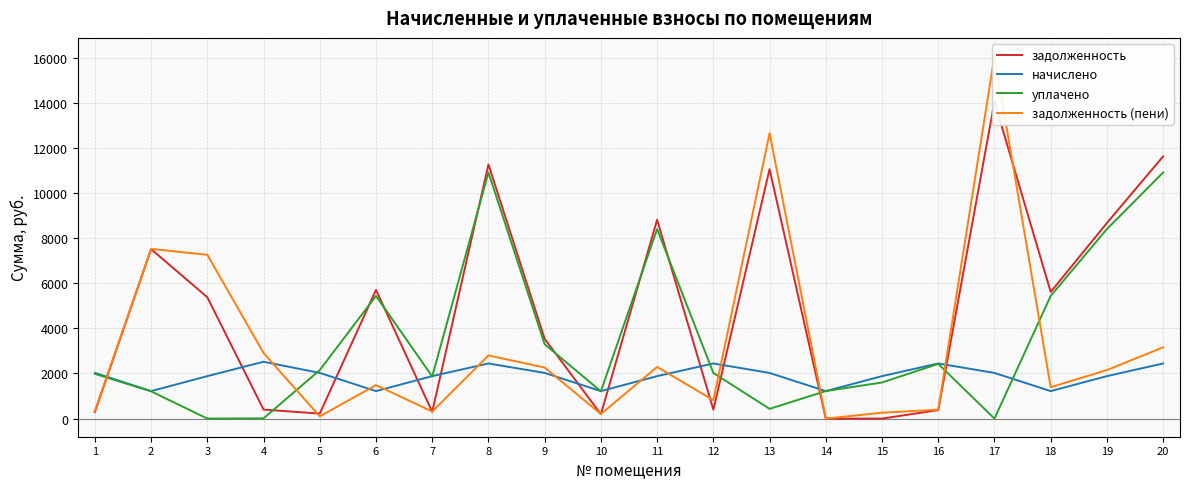

What is the difference between the second highest and minimum values in the начислено series?

1224.7